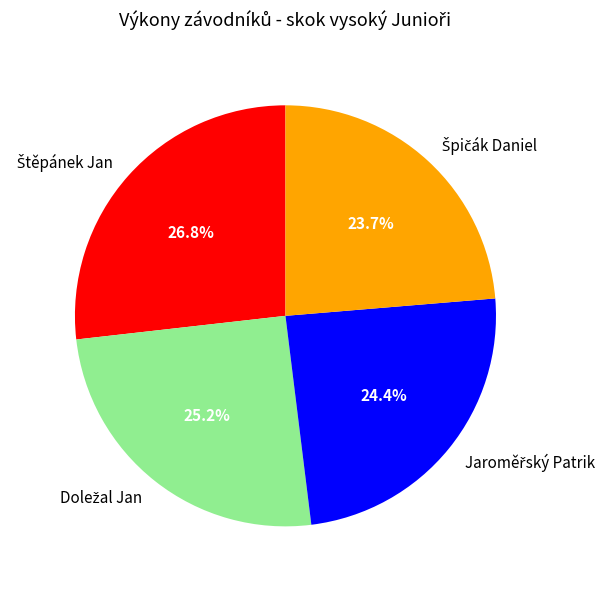

Is there a majority slice in this chart?

No